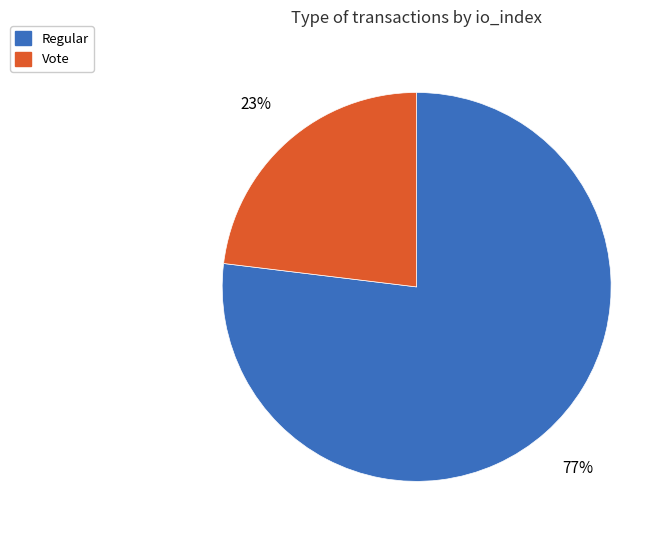

Is it true that Vote is 30% of the pie?

False